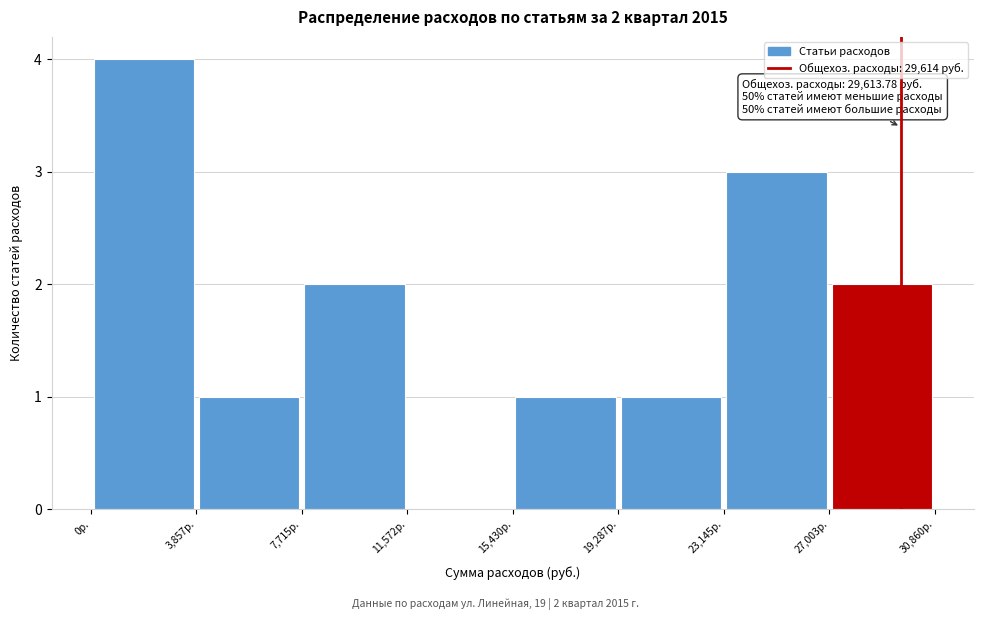

Which range on the x-axis has the tallest bar?

0 to 4000